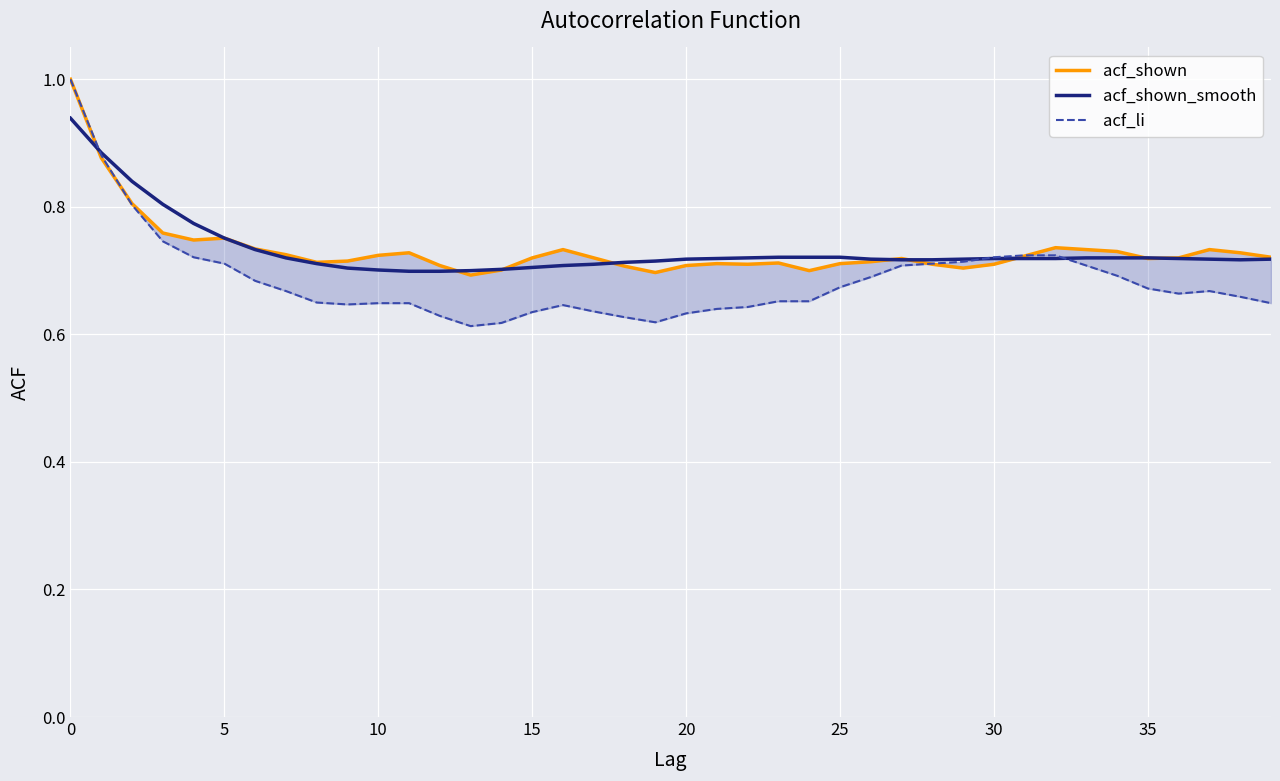

What is the sum of all acf_li values?

27.4